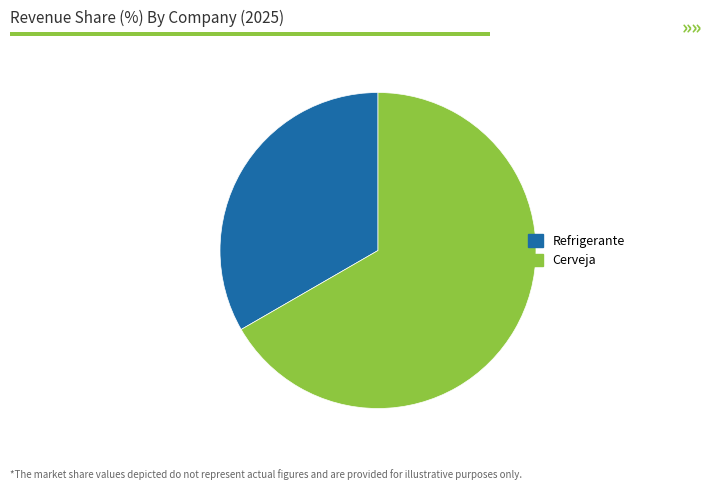

Which has a higher value, Cerveja or Refrigerante?

Cerveja